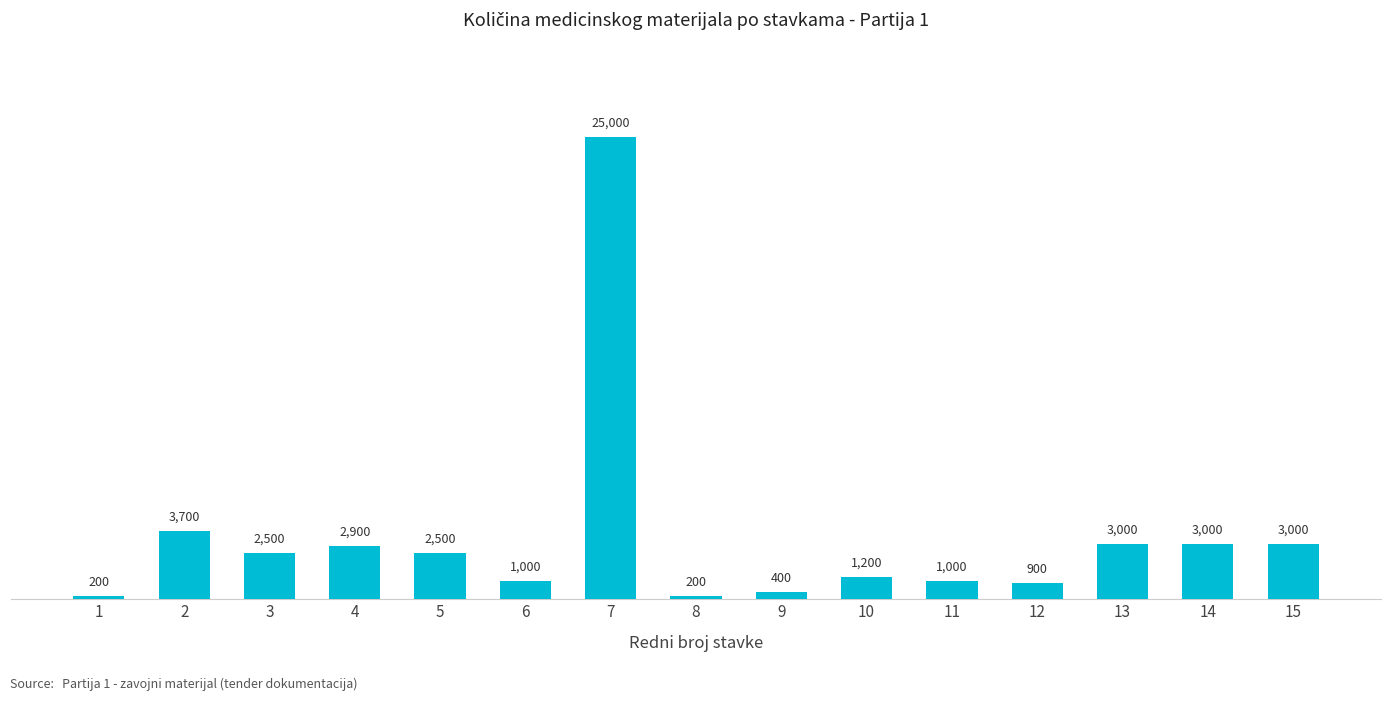

What is the difference between the second highest and minimum values?

3500